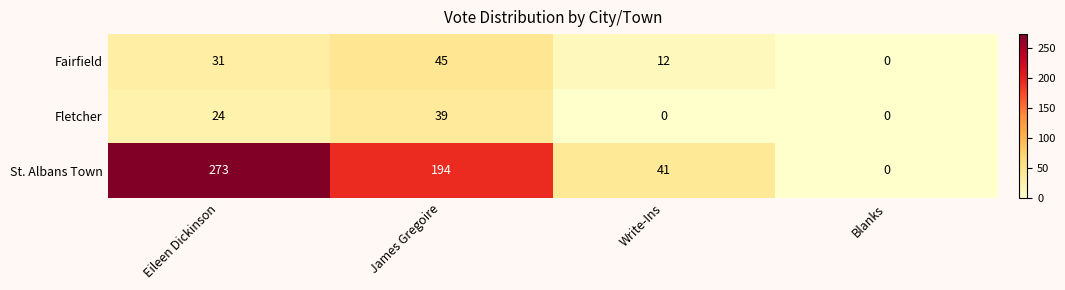

What is the sum of all Fletcher values?

63